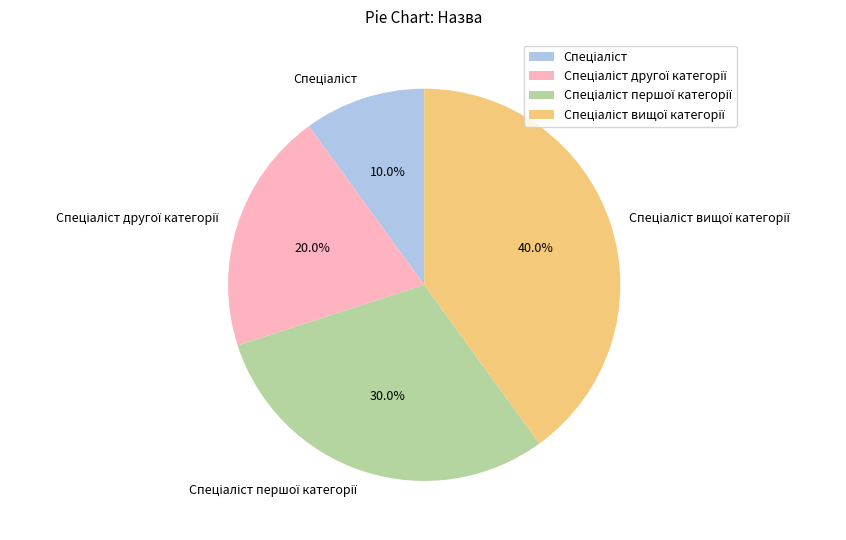

Does any single category account for the majority?

No